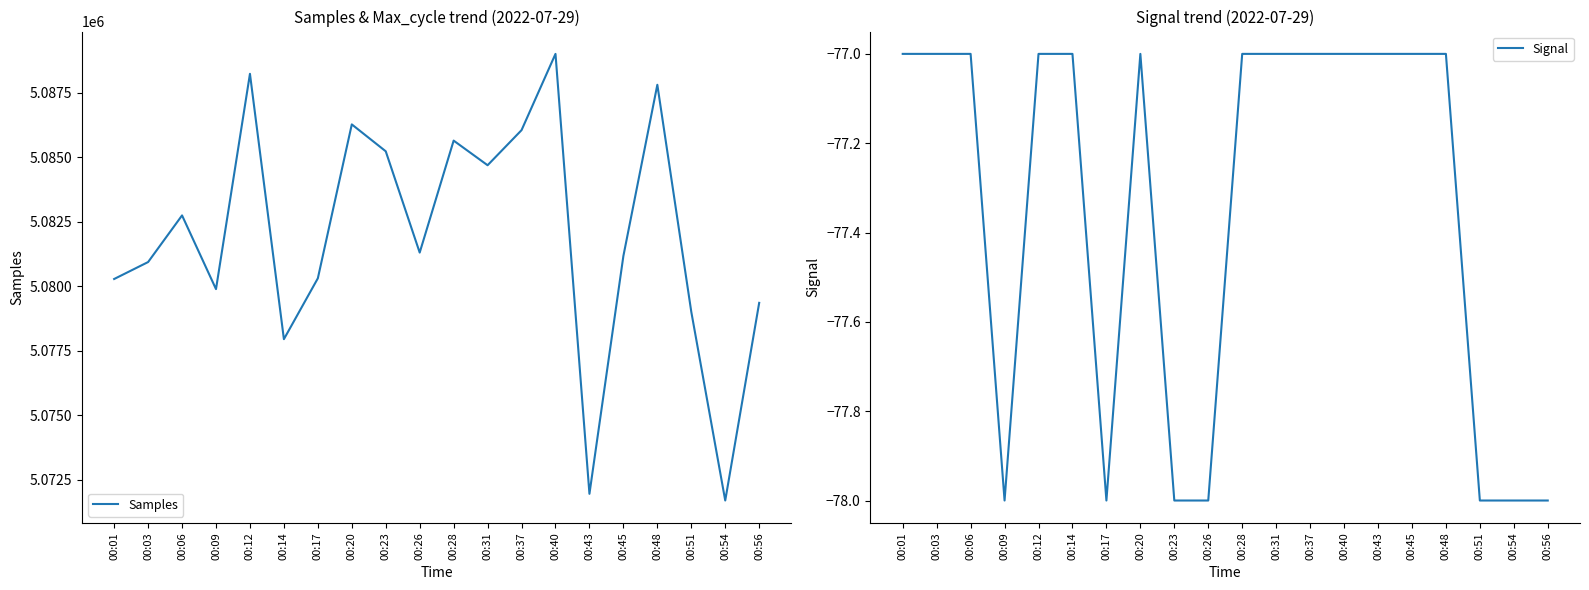

Is it true that Samples equals 1551917 at 00:23?

False